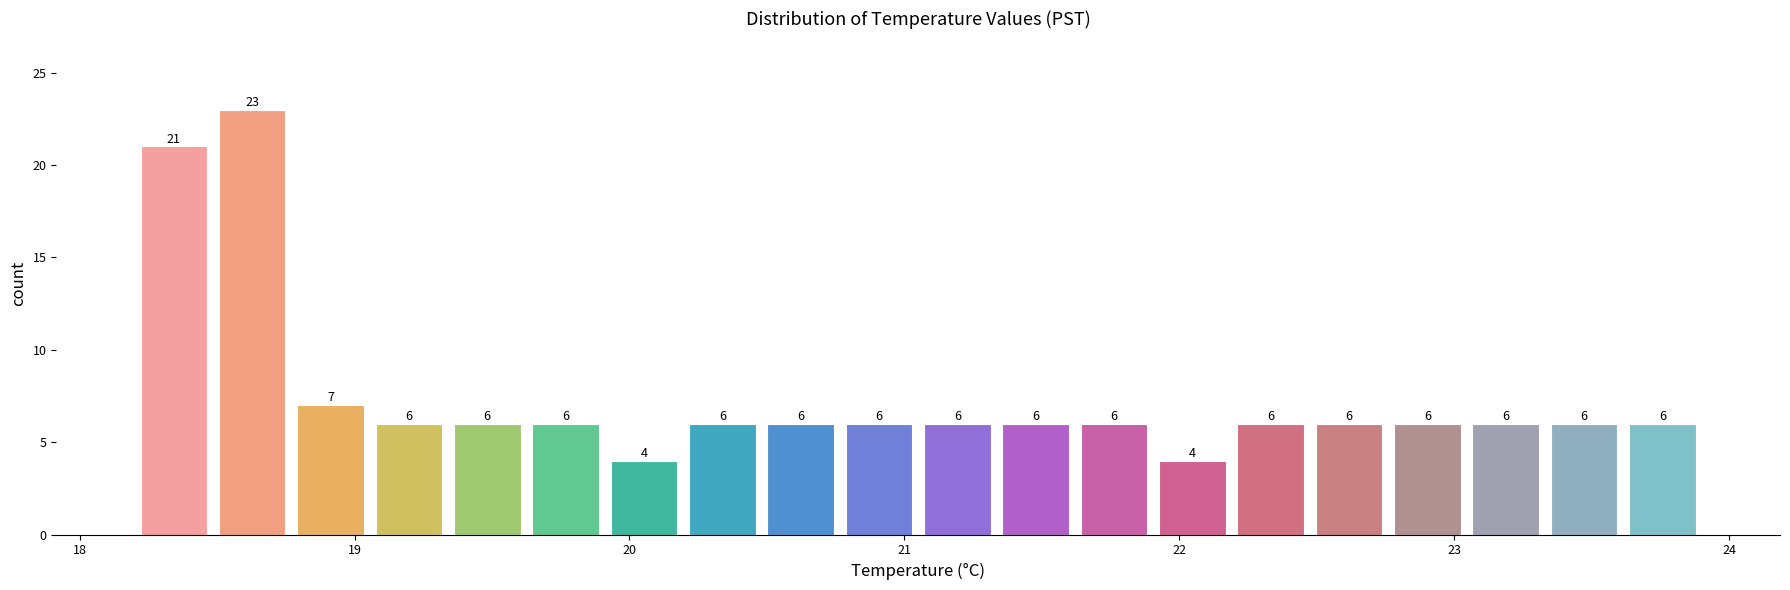

Around what value on the x-axis is the tallest bar? Give the approximate position of its centre, as read against the axis.

18.6